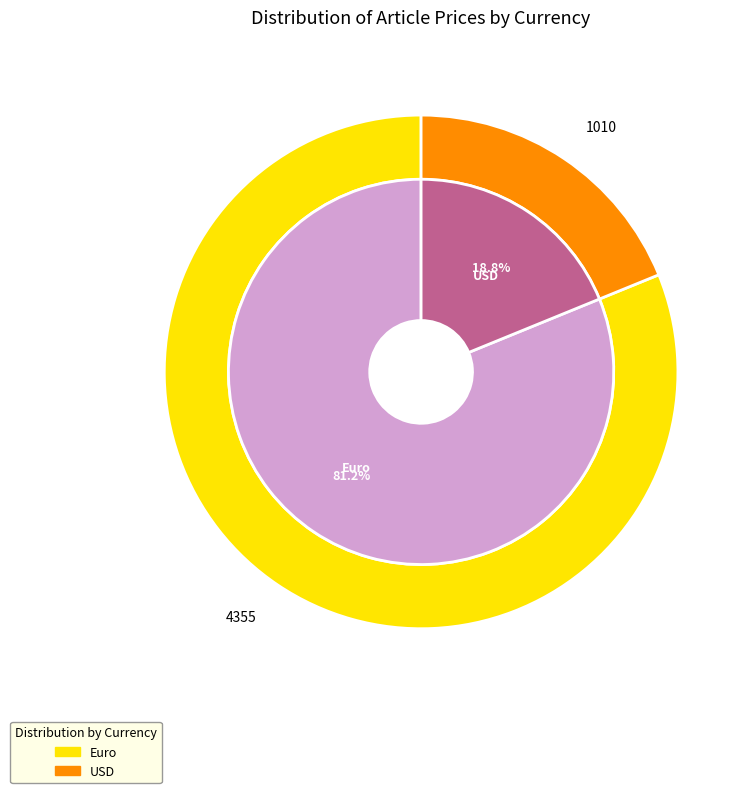

What percentage is NOT represented by USD?

81.2%